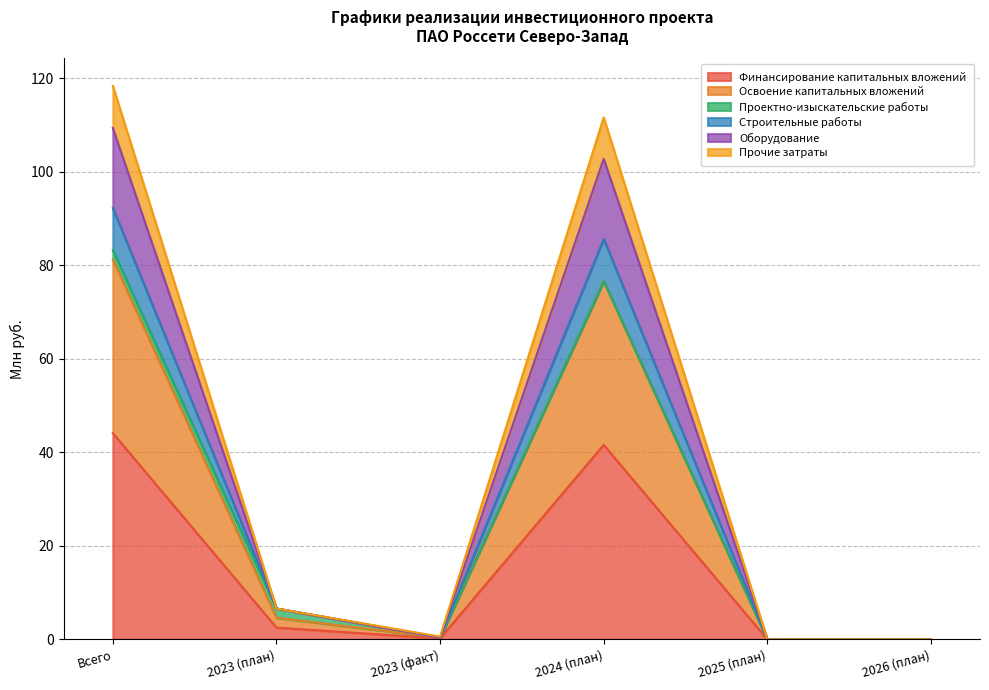

Rank the categories by Строительные работы value from lowest to highest.

2025 (план), 2026 (план), 2023 (факт), 2023 (план), 2024 (план), Всего